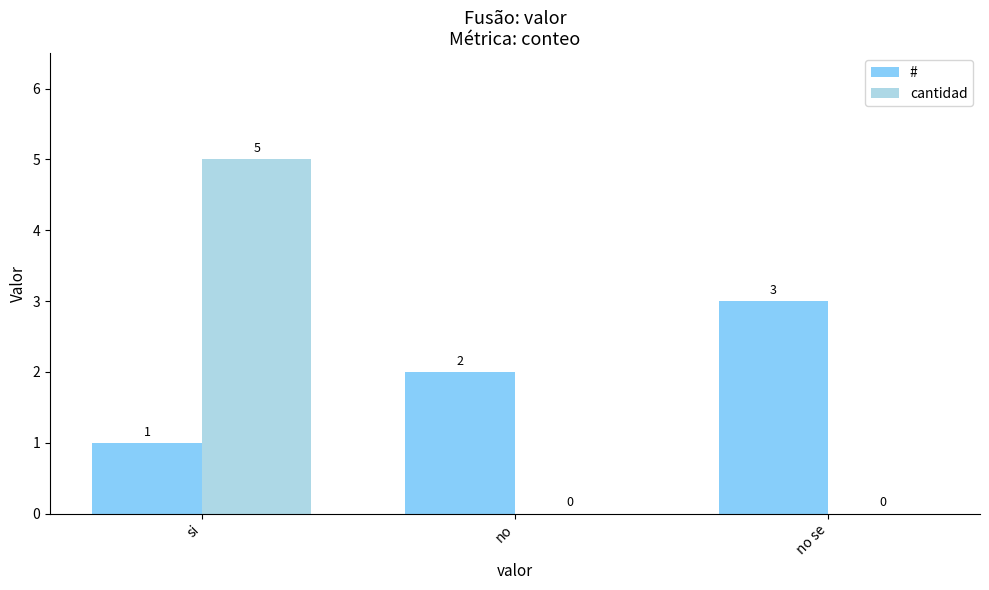

Reading left to right, list all the values displayed in this chart.

#: 1	2	3
cantidad: 5	0	0